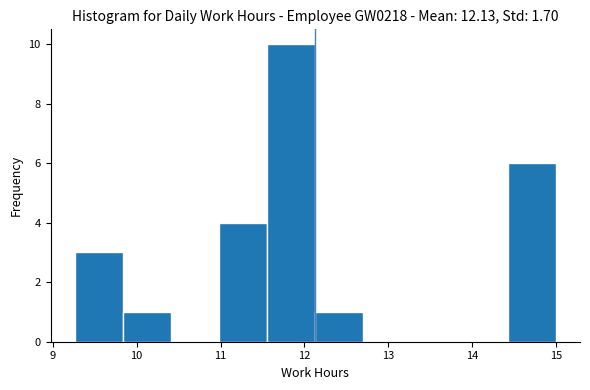

Over which range of the x-axis is the bar tallest?

11.6 to 12.1